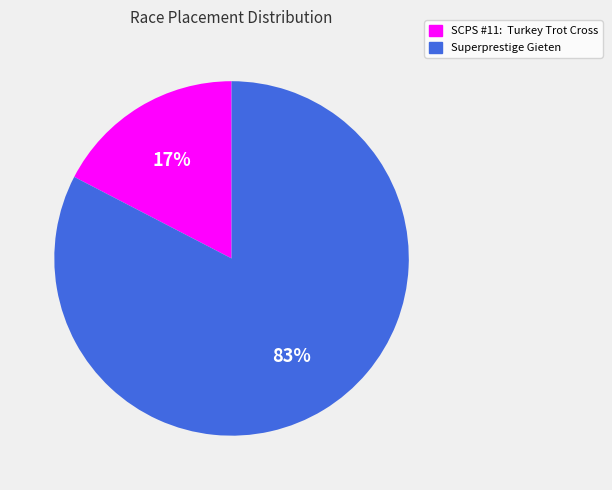

Which slice is the smallest?

SCPS #11: Turkey Trot Cross